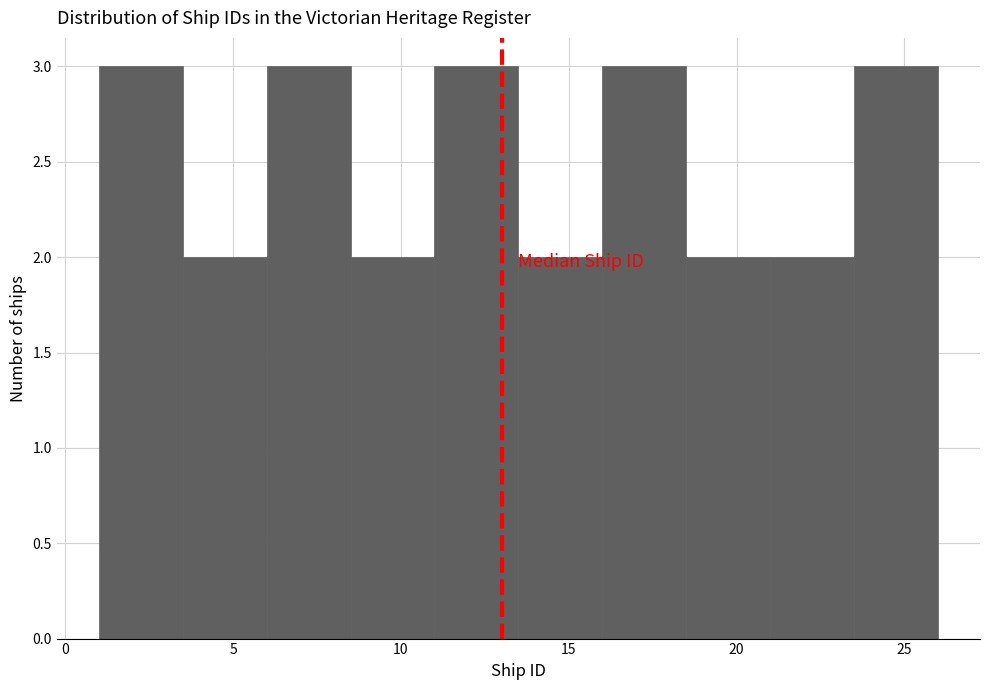

Reading left to right, list every bar in this chart as the range it spans on the x-axis followed by its height. The values are not printed on the chart, so give them approximately, as read against the axis.

1.0 to 3.5: 3
3.5 to 6.0: 2
6.0 to 8.5: 3
8.5 to 11.0: 2
11.0 to 13.5: 3
13.5 to 16.0: 2
16.0 to 18.5: 3
18.5 to 21.0: 2
21.0 to 23.5: 2
23.5 to 26.0: 3